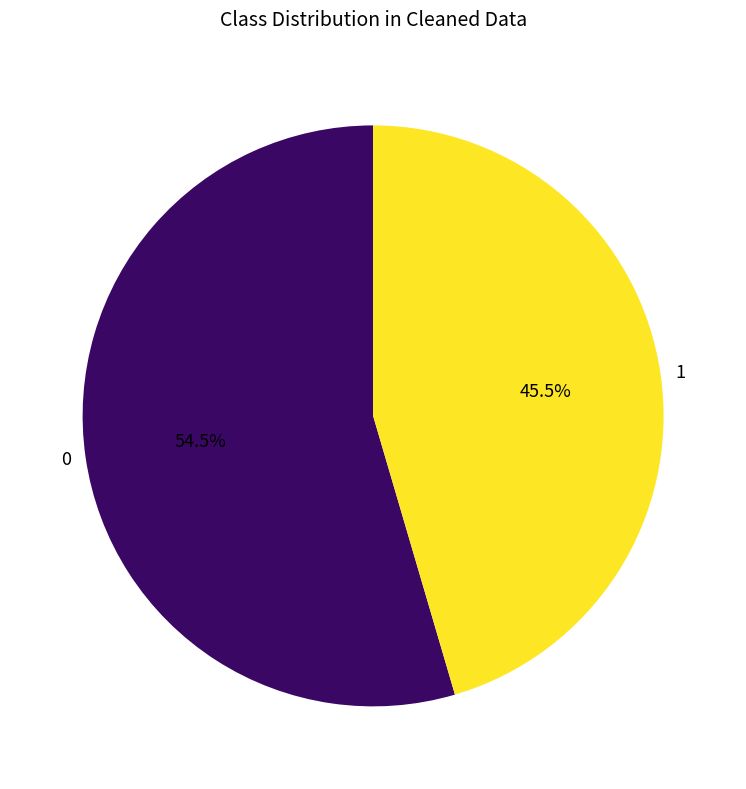

Which category has the smallest portion of the pie?

1